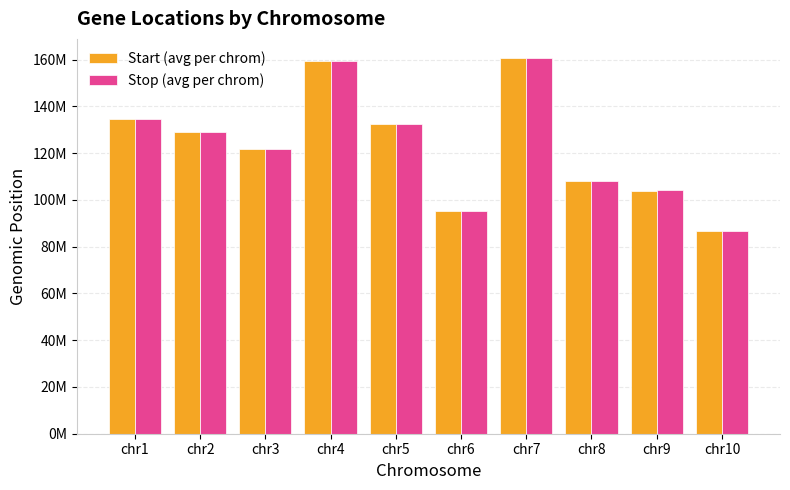

Are the bars grouped side by side (vs. stacked)?

Yes